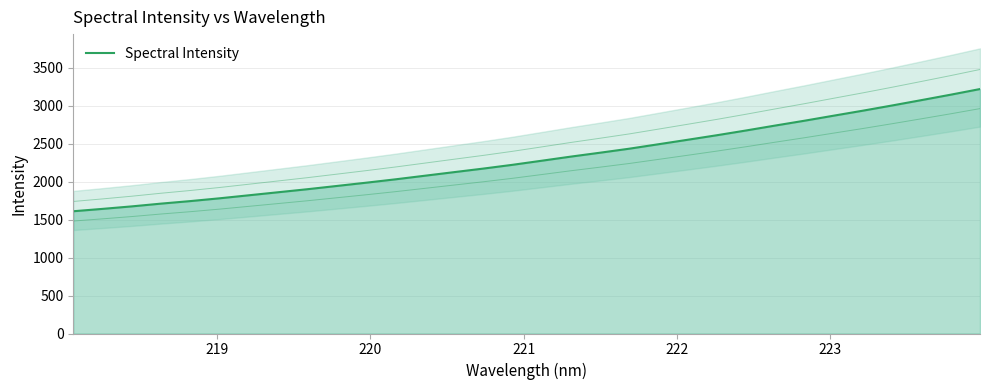

What is the difference between the maximum and minimum values?

1608.6